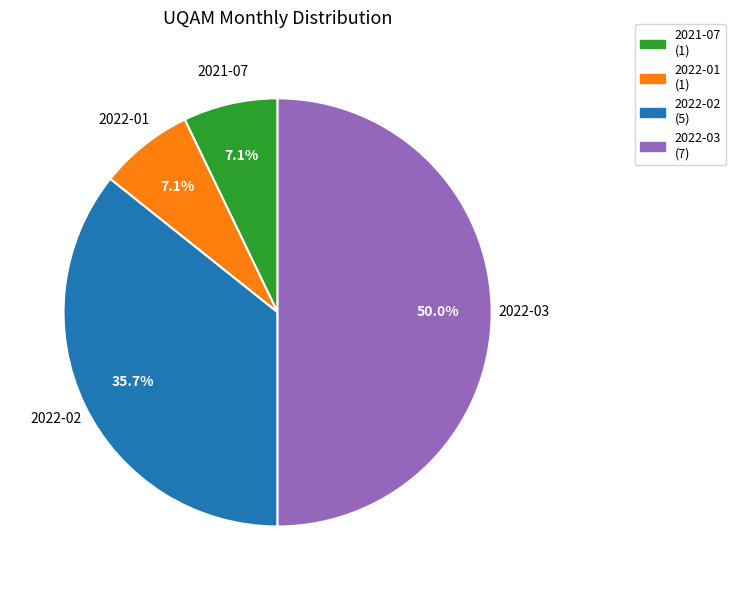

How many segments does this pie chart have?

4